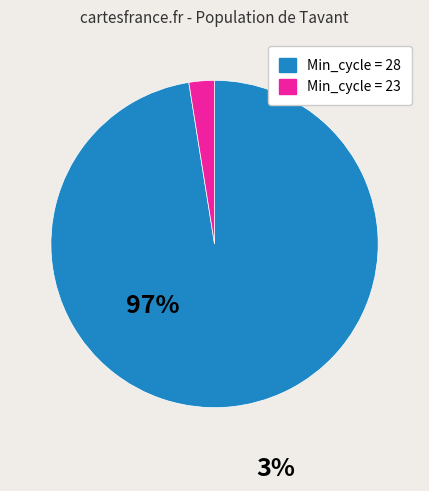

Is there any slice that represents more than half of the pie?

Yes